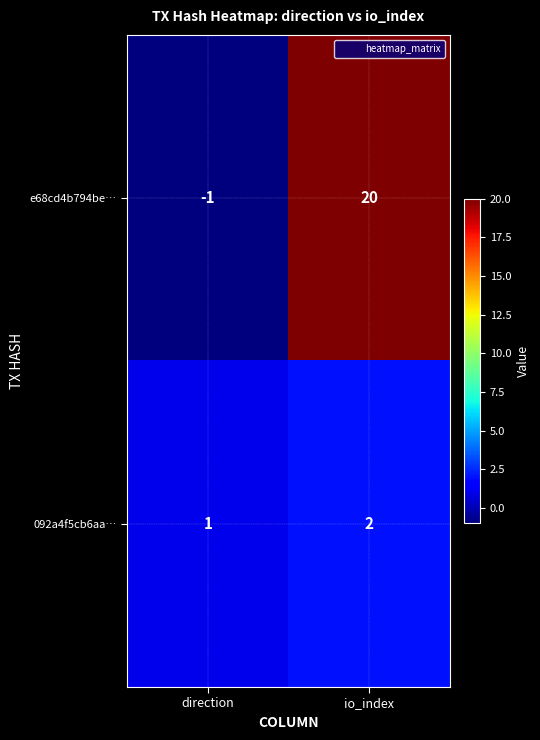

The e68cd4b794be… series shows 20 at io_index. True or false?

True